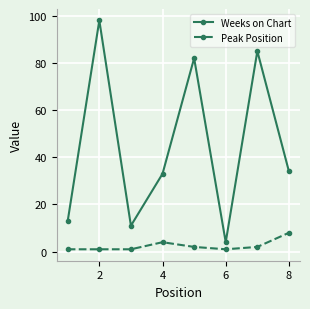

How many data points in Peak Position are less than 2?

4